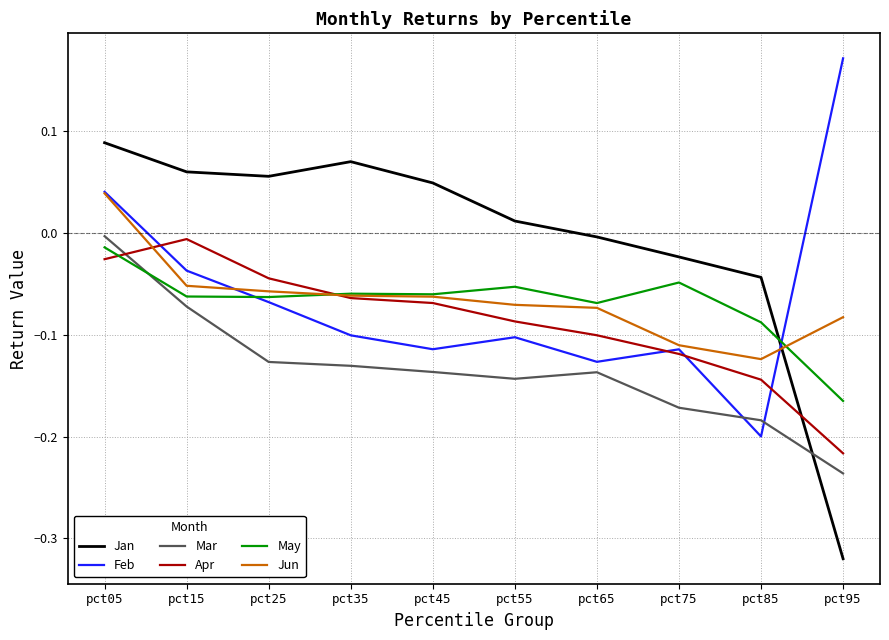

Which series changed the most between pct15 and pct55?

Apr